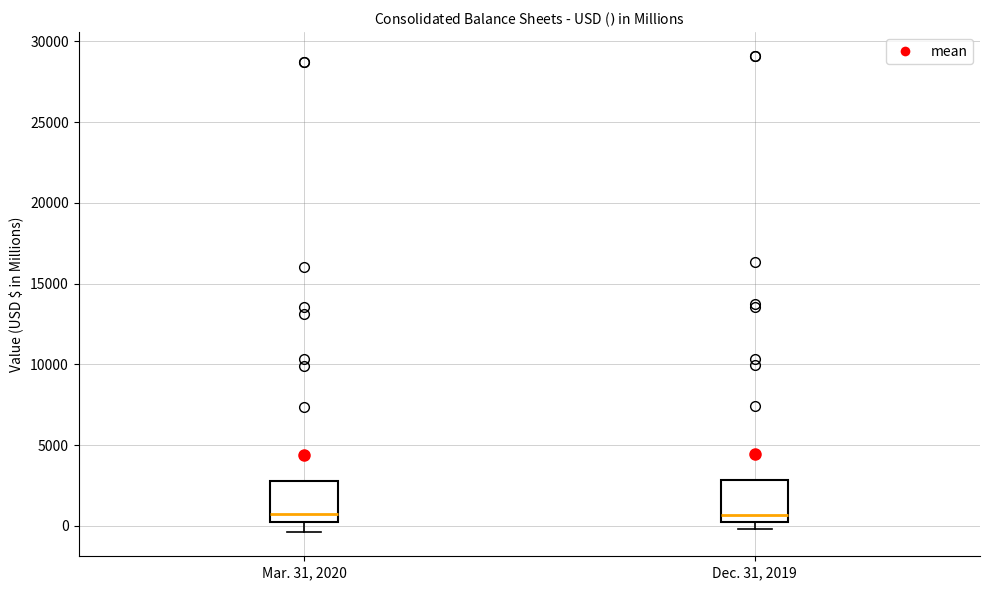

Where is the upper edge of the box for Dec. 31, 2019 on the y-axis? The values are not printed on the chart, so give them approximately, as read against the axis.

3000